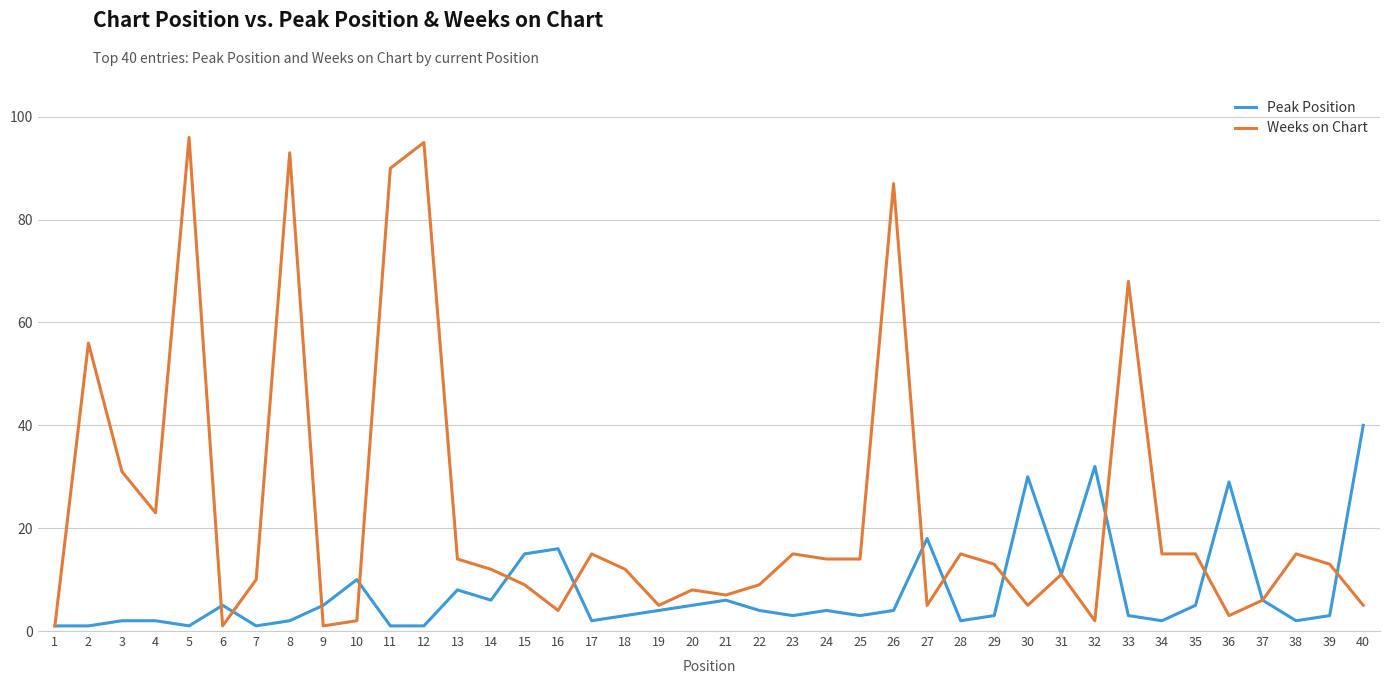

What is the sum of all Weeks on Chart values?

915